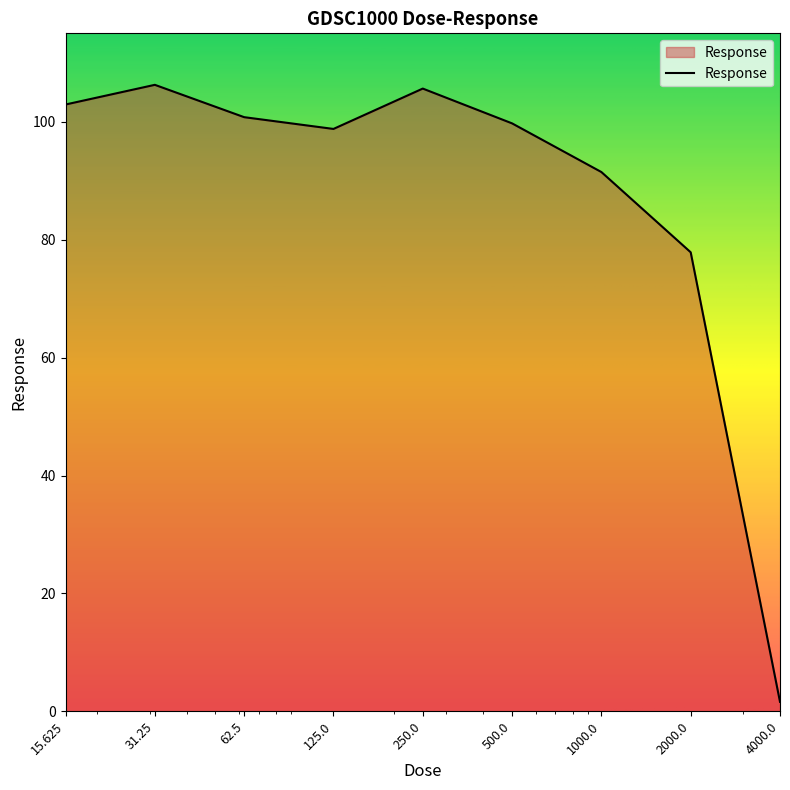

What is the maximum value shown in the chart?

106.3